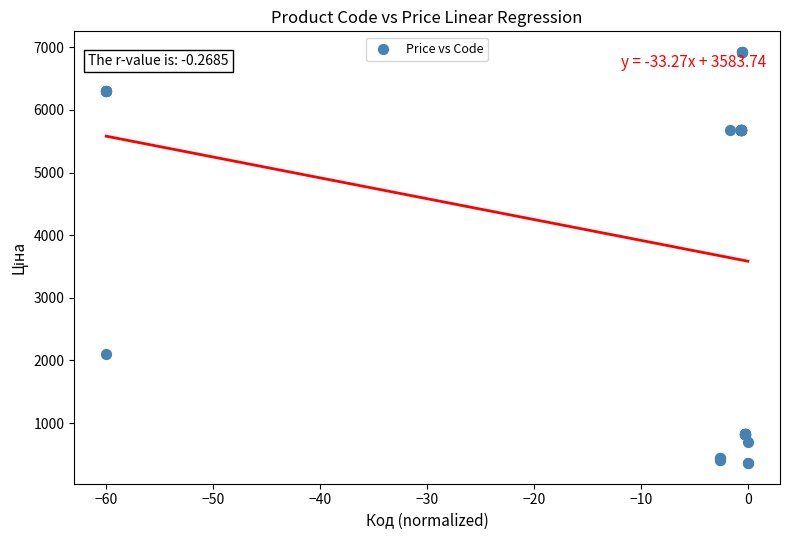

What Y value in the scatter plot is closest to 3642?

2108.4